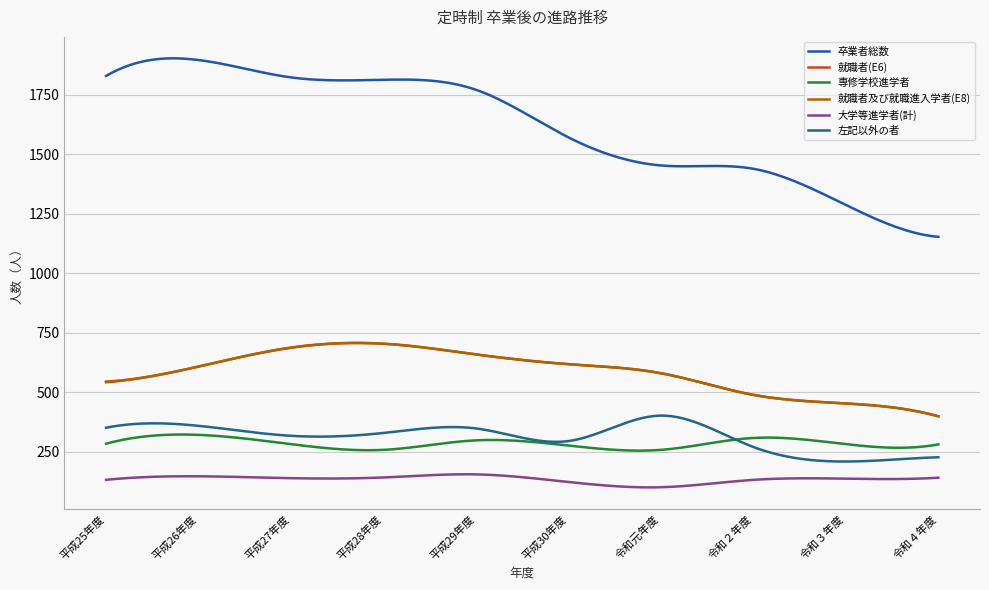

What is the value of the 専修学校進学者 point at the 5th from the left?

298